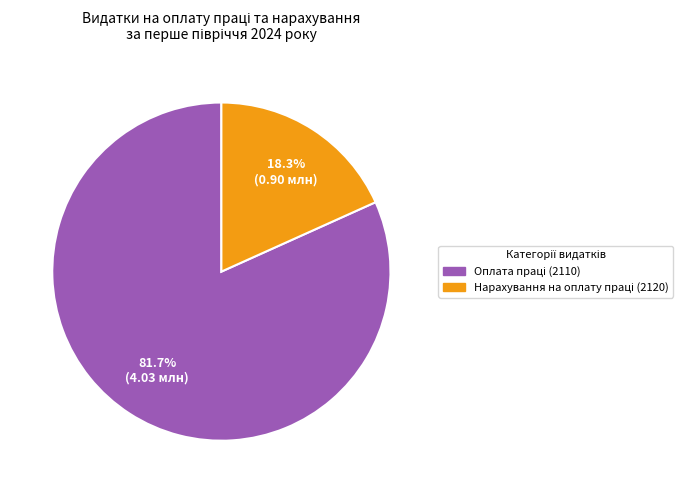

How many segments does this pie chart have?

2